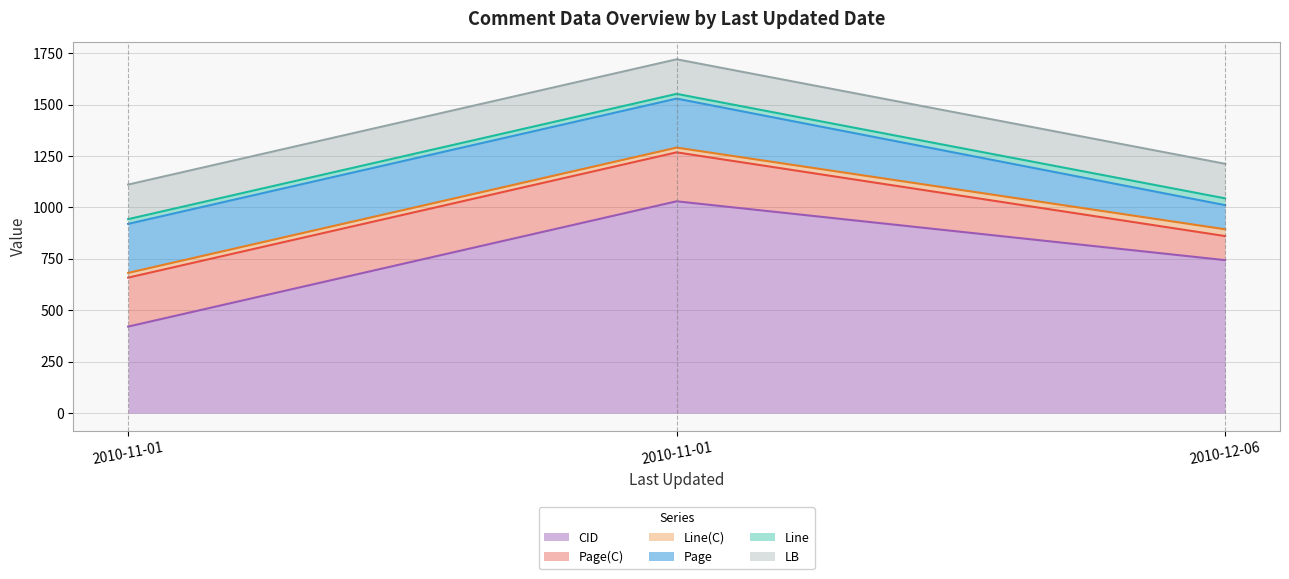

Does the chart display data point markers on the line(s)?

No